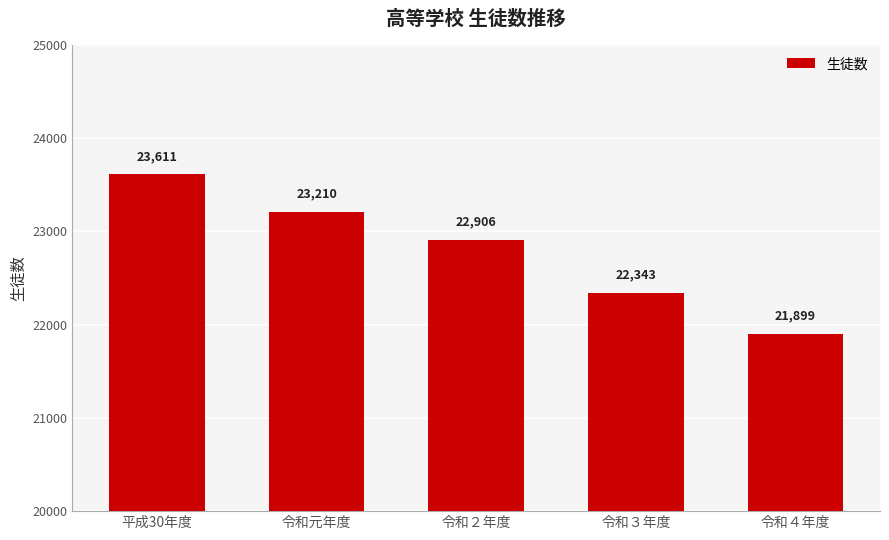

What is the value of the 4th bar from the left?

22343